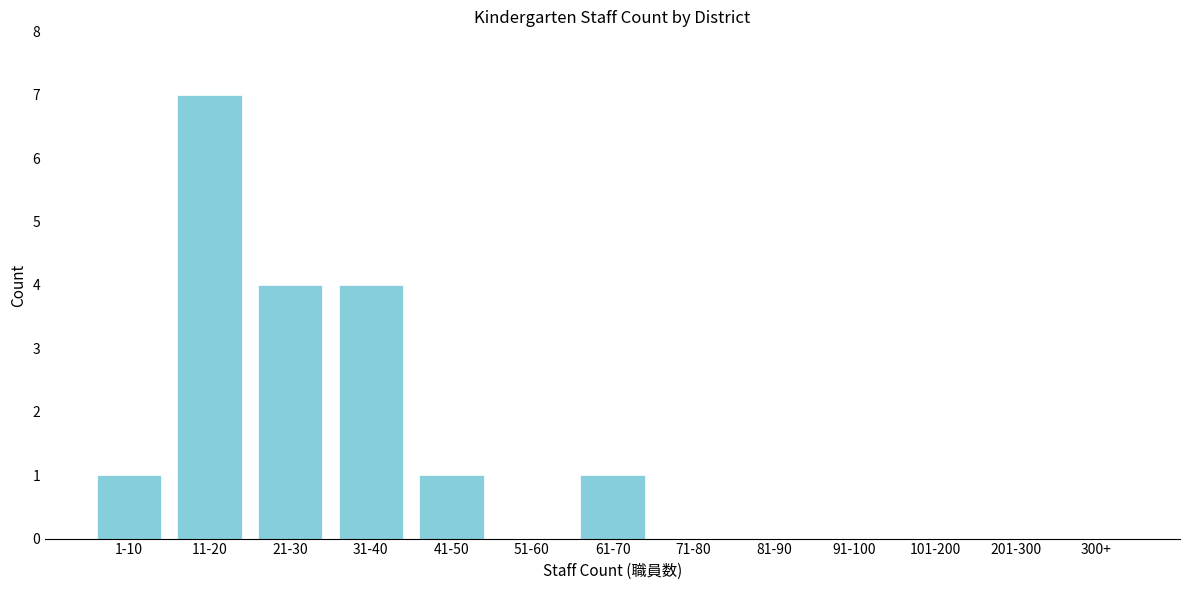

Reading left to right, extract all data points from this chart.

1-10=1	11-20=7	21-30=4	31-40=4	41-50=1	51-60=0	61-70=1	71-80=0	81-90=0	91-100=0	101-200=0	201-300=0	300+=0